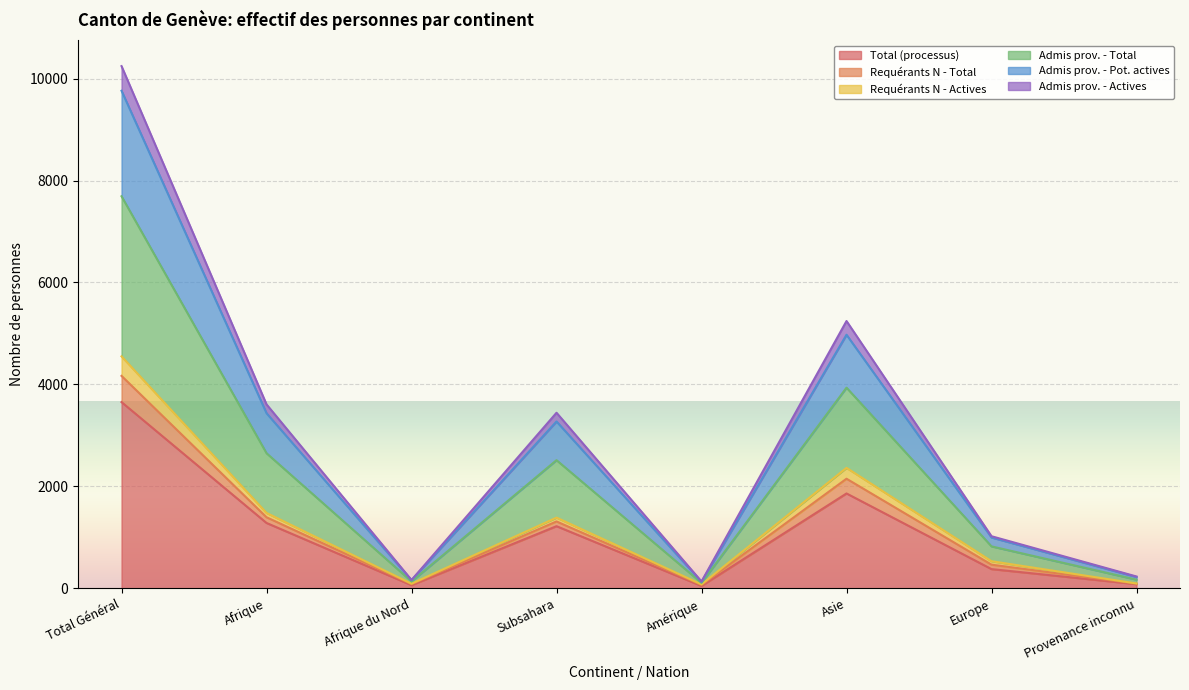

How many distinct data groups are displayed?

6